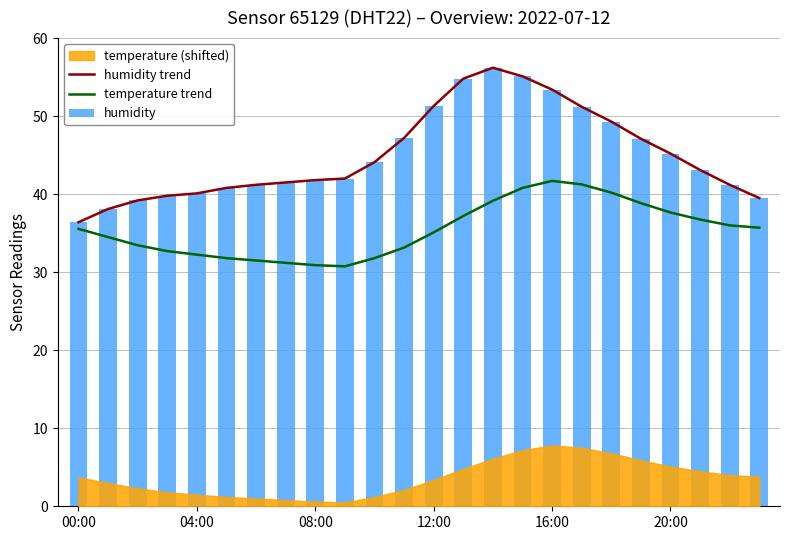

What is the label of the 11th bar from the left?

10